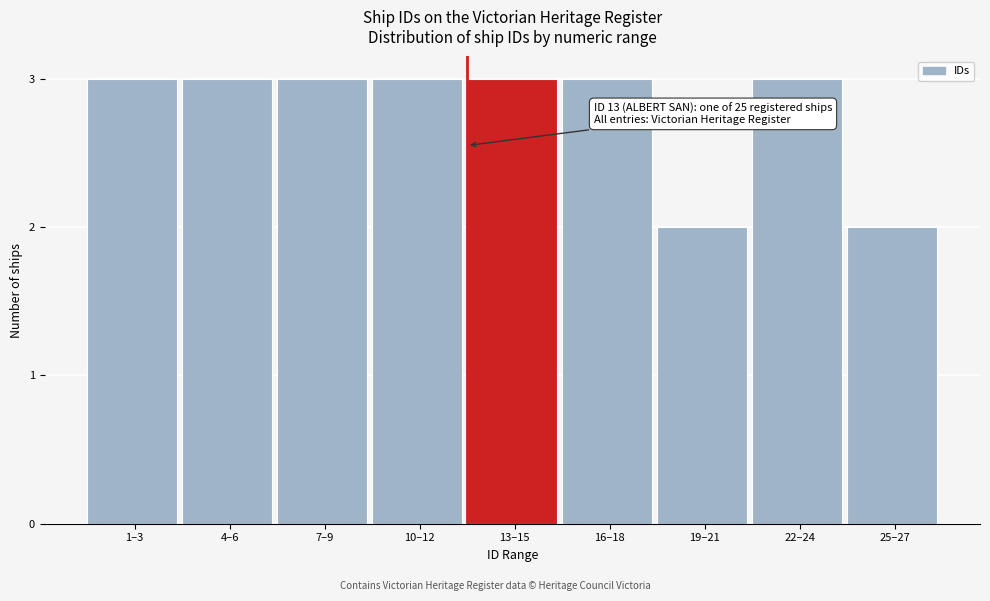

Reading left to right, what are all the values shown in this chart?

3	3	3	3	3	3	2	3	2